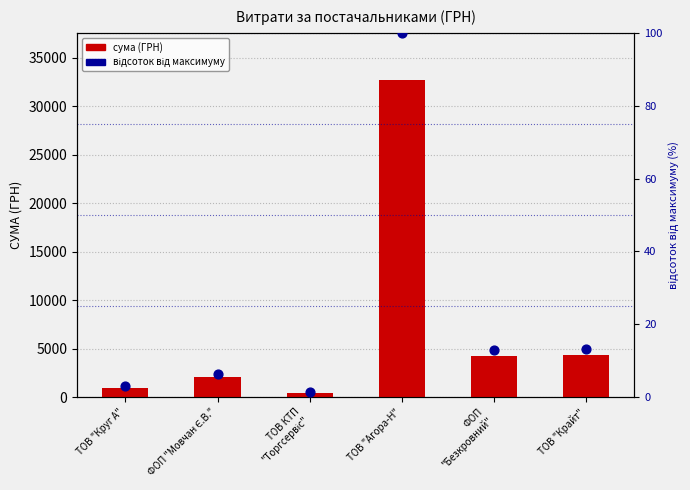

What are all the series names shown in the legend?

сума (ГРН), відсоток від максимуму